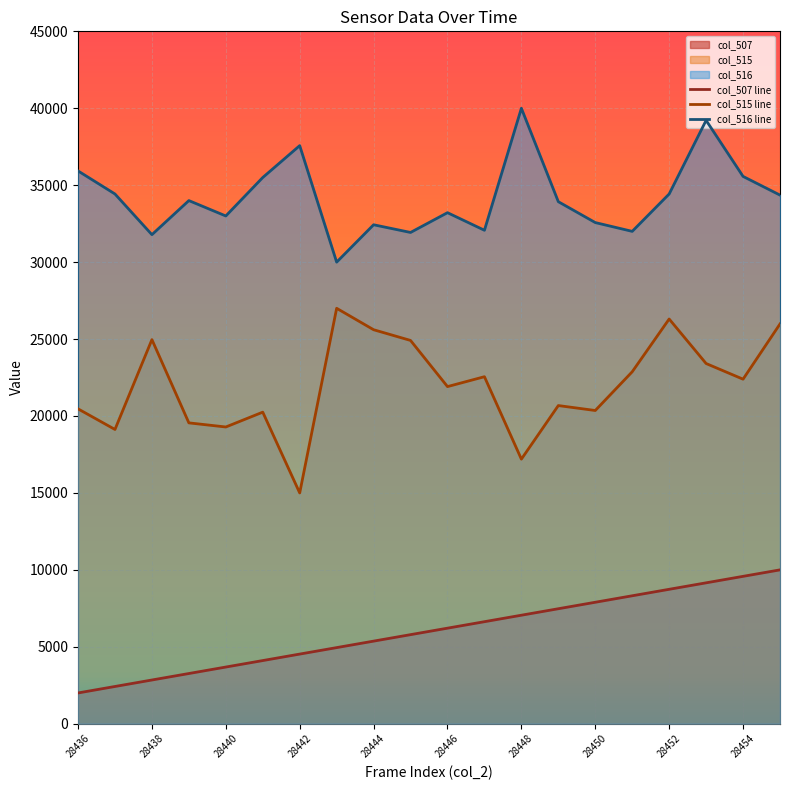

Where is the first local minimum for col_516 line?

28438